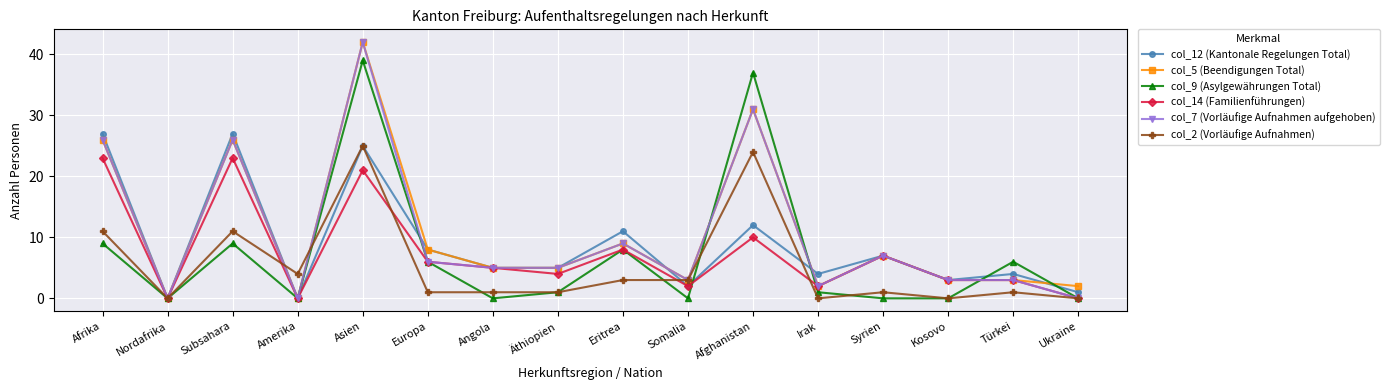

True or false: col_14 (Familienführungen) has more than 1 interior local peaks.

True